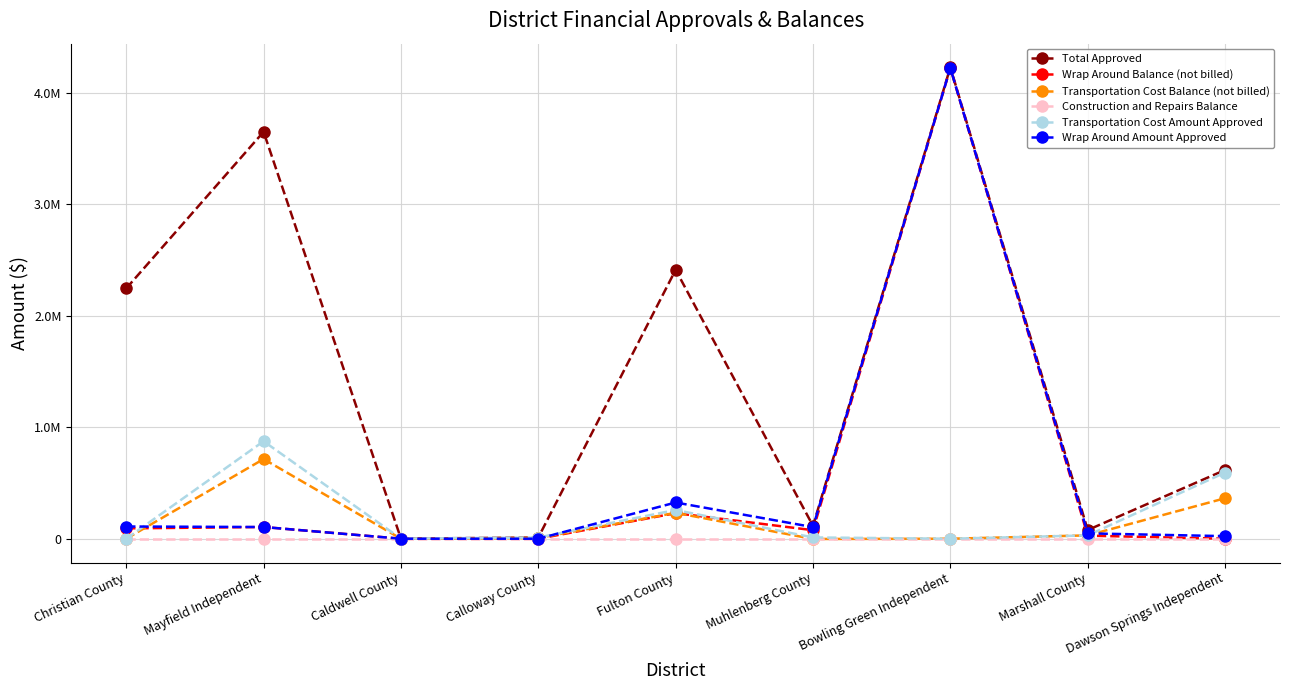

What is the label of the 9th point from the right?

Christian County